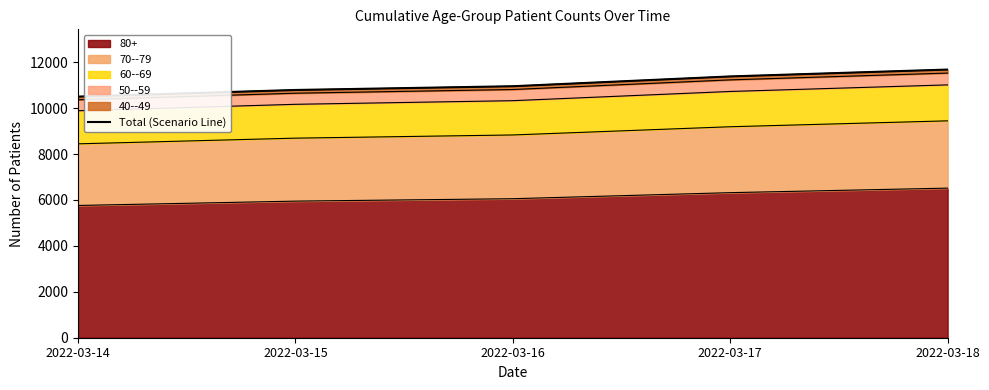

Reading right to left, transcribe all the data shown in this chart.

2022-03-18=11677	2022-03-17=11378	2022-03-16=10951	2022-03-15=10788	2022-03-14=10499